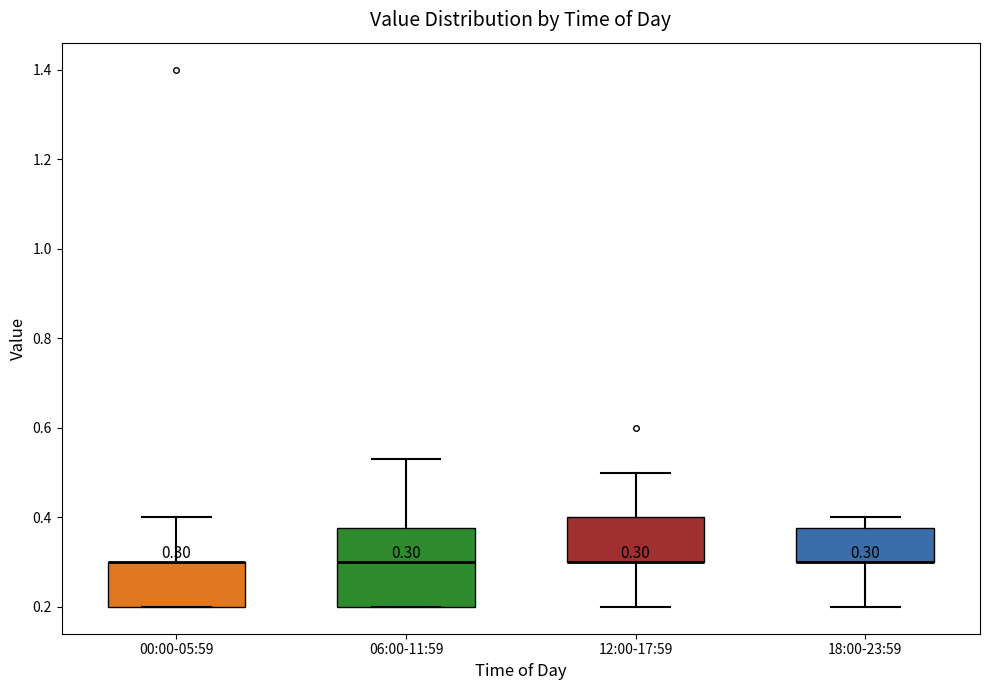

Which box is the tallest, from its lower edge to its upper edge?

06:00-11:59